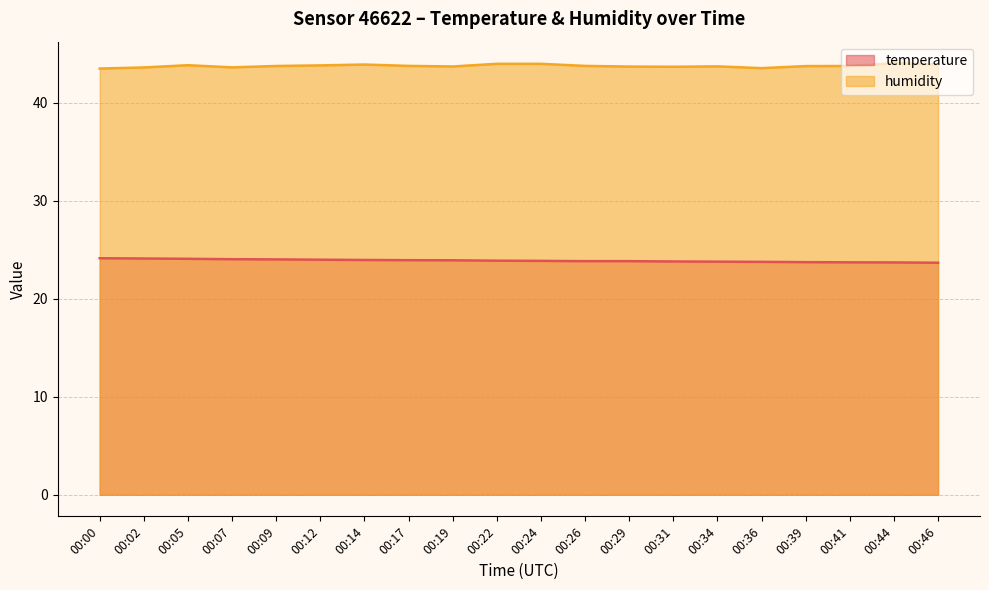

What is the difference between the highest and lowest values at 00:22?

20.1